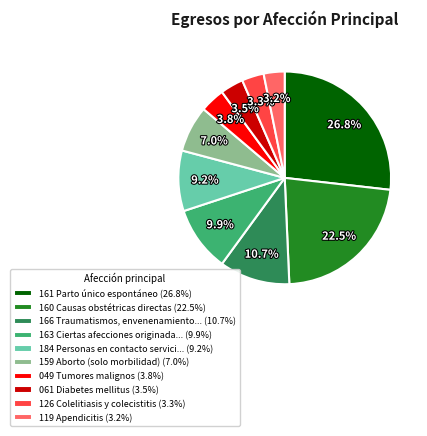

How many segments does this pie chart have?

10